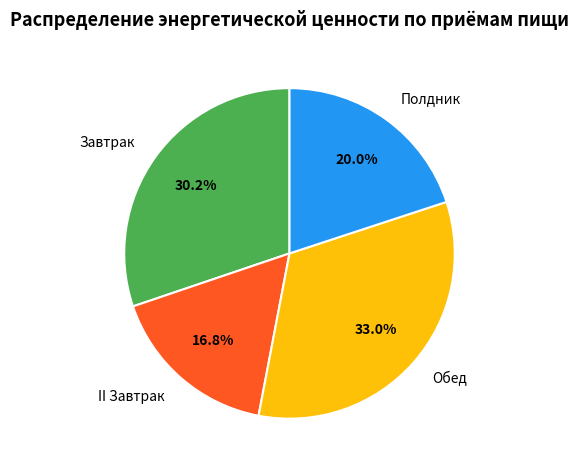

What is the ratio of the value at Обед to the value at Завтрак?

1.1